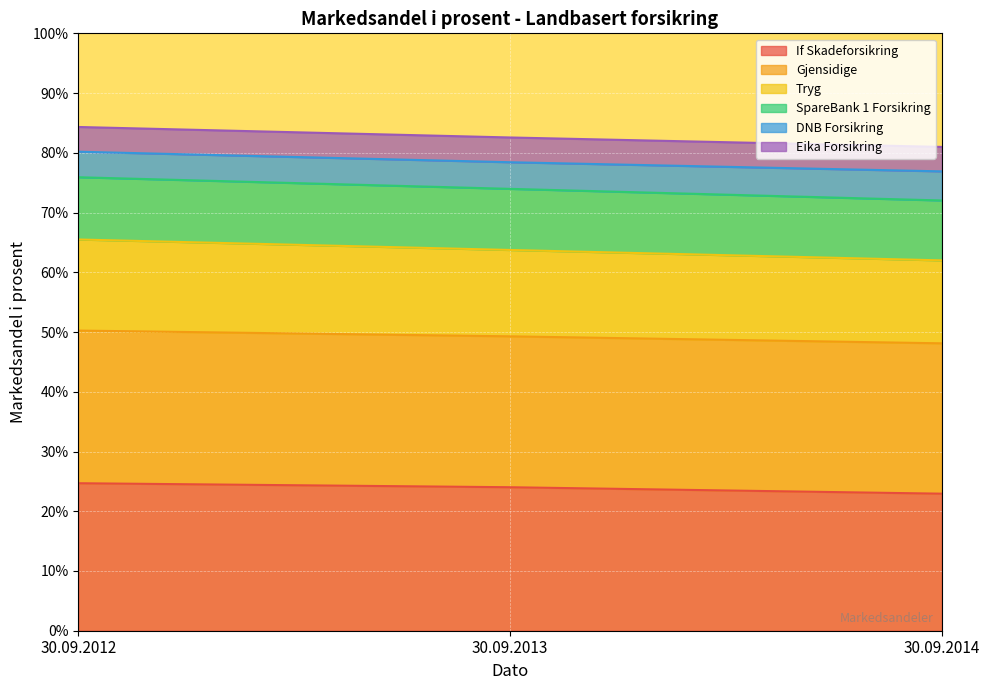

Where does the If Skadeforsikring series first go above 24?

30.09.2012